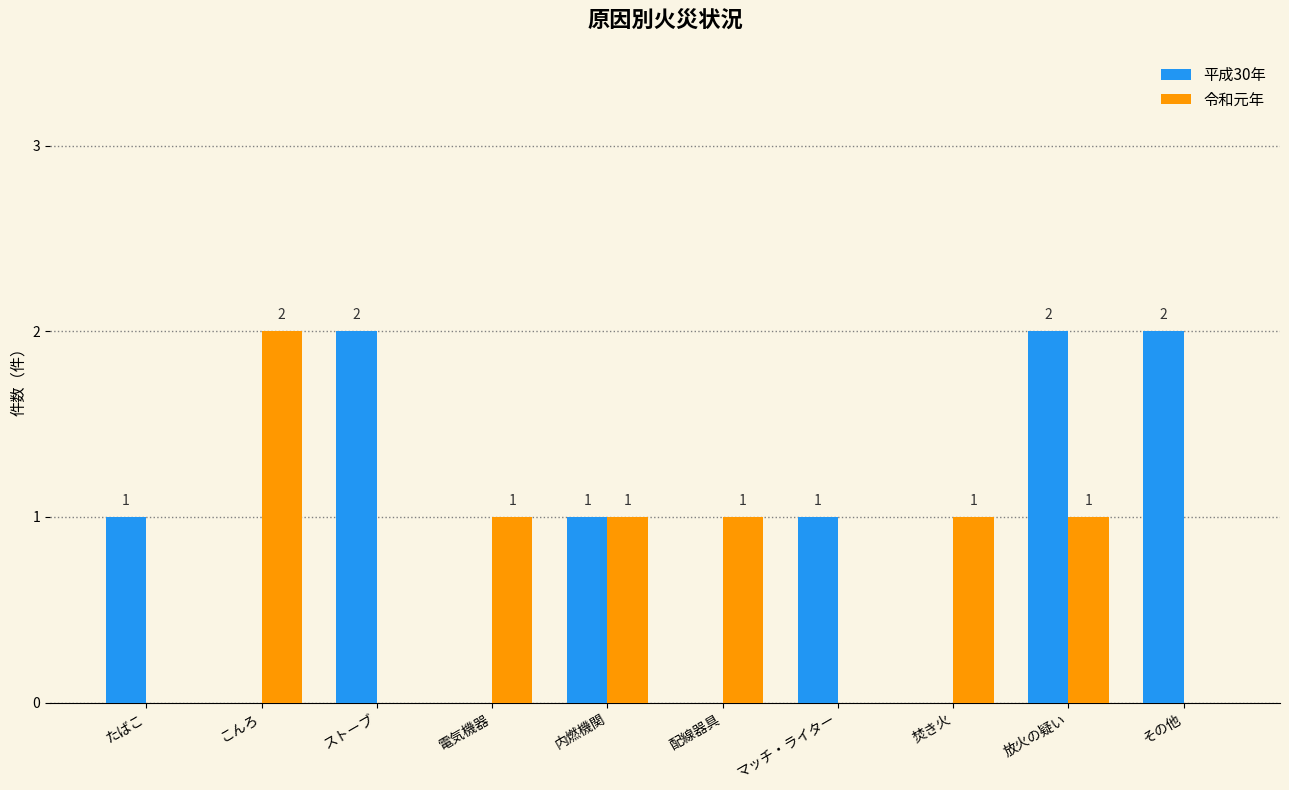

Reading left to right, transcribe all the data shown in this chart.

平成30年: 1	0	2	0	1	0	1	0	2	2
令和元年: 0	2	0	1	1	1	0	1	1	0